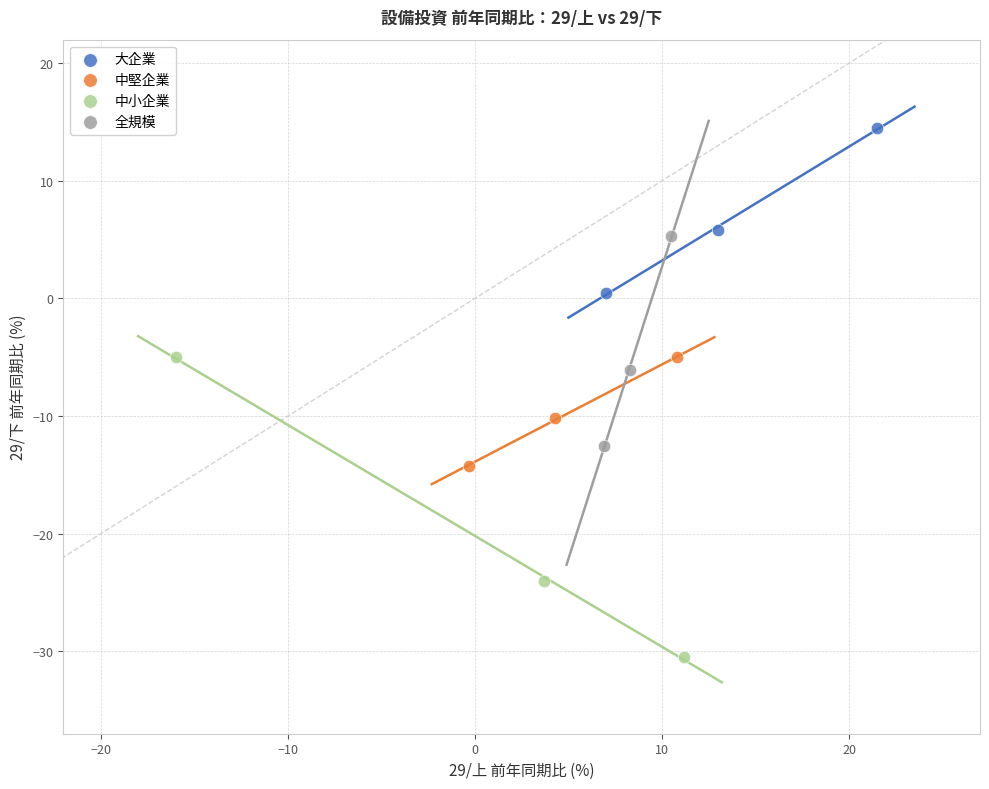

Which series reaches the maximum Y coordinate?

大企業